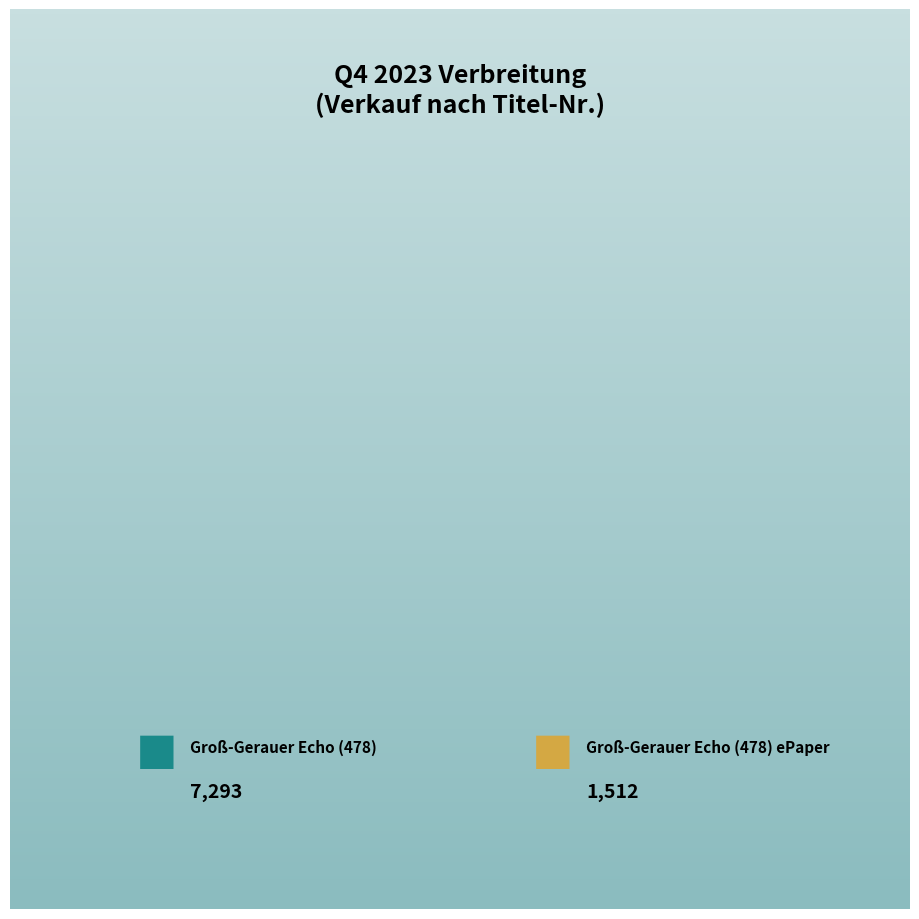

Is there a majority slice in this chart?

Yes